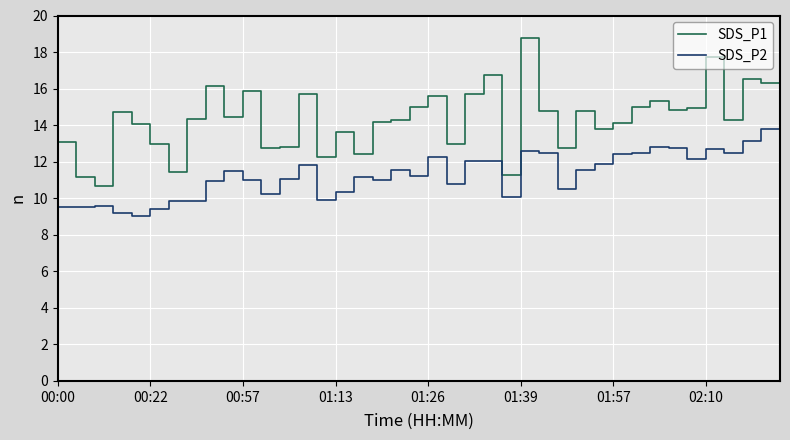

Which series has the widest spread of values?

SDS_P1